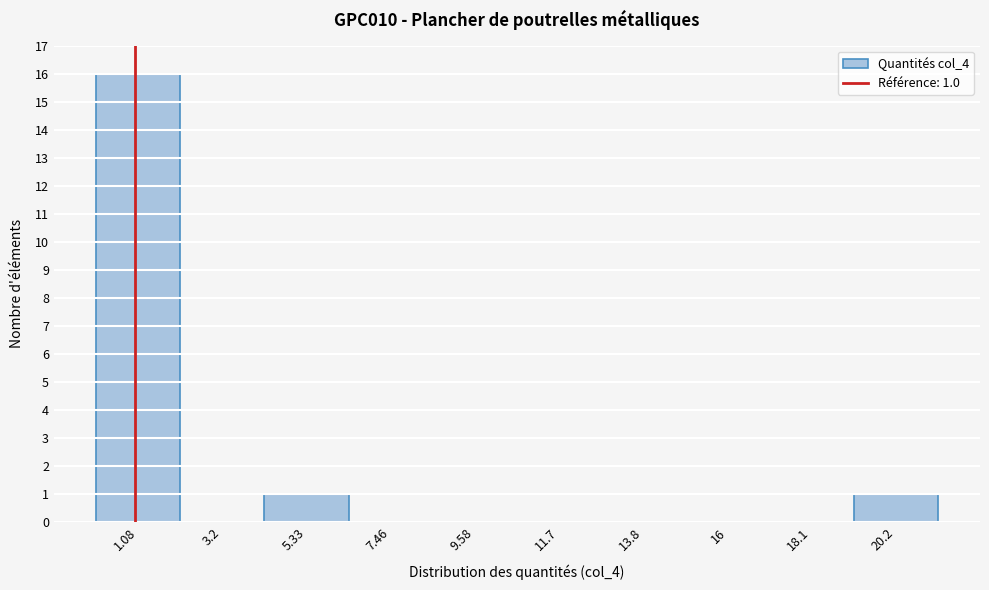

Over which range of the x-axis is the bar tallest?

0.0 to 2.0